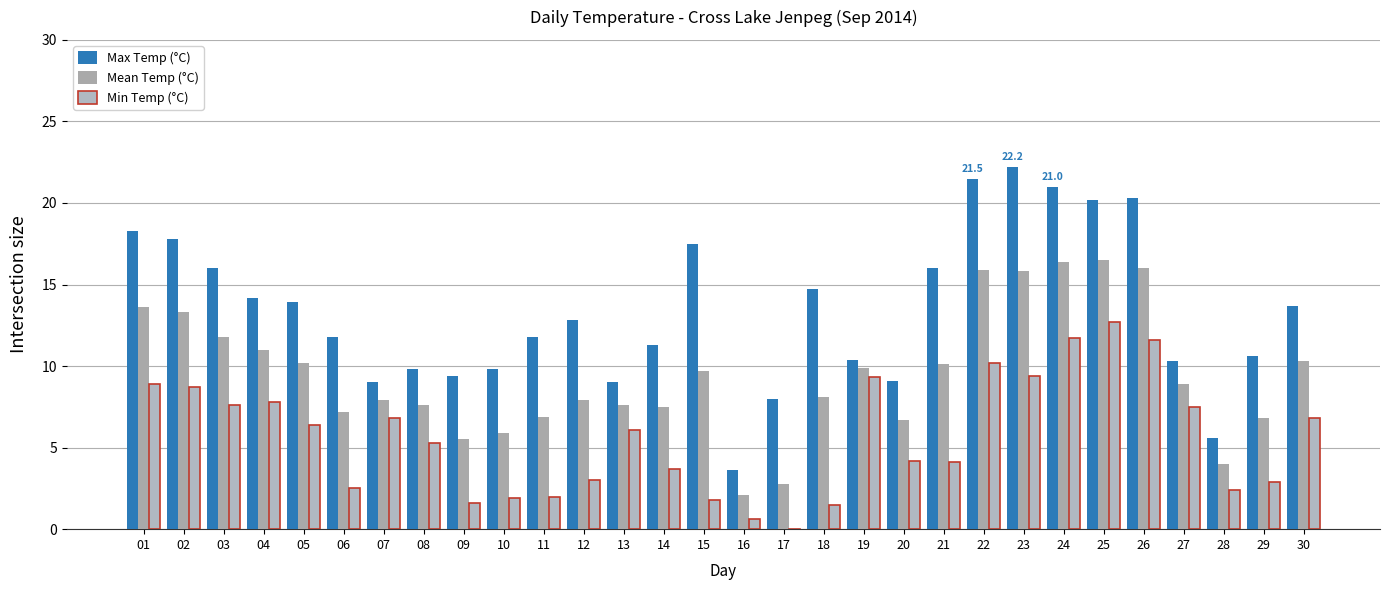

At which category does the chart reach its peak across all series?

23